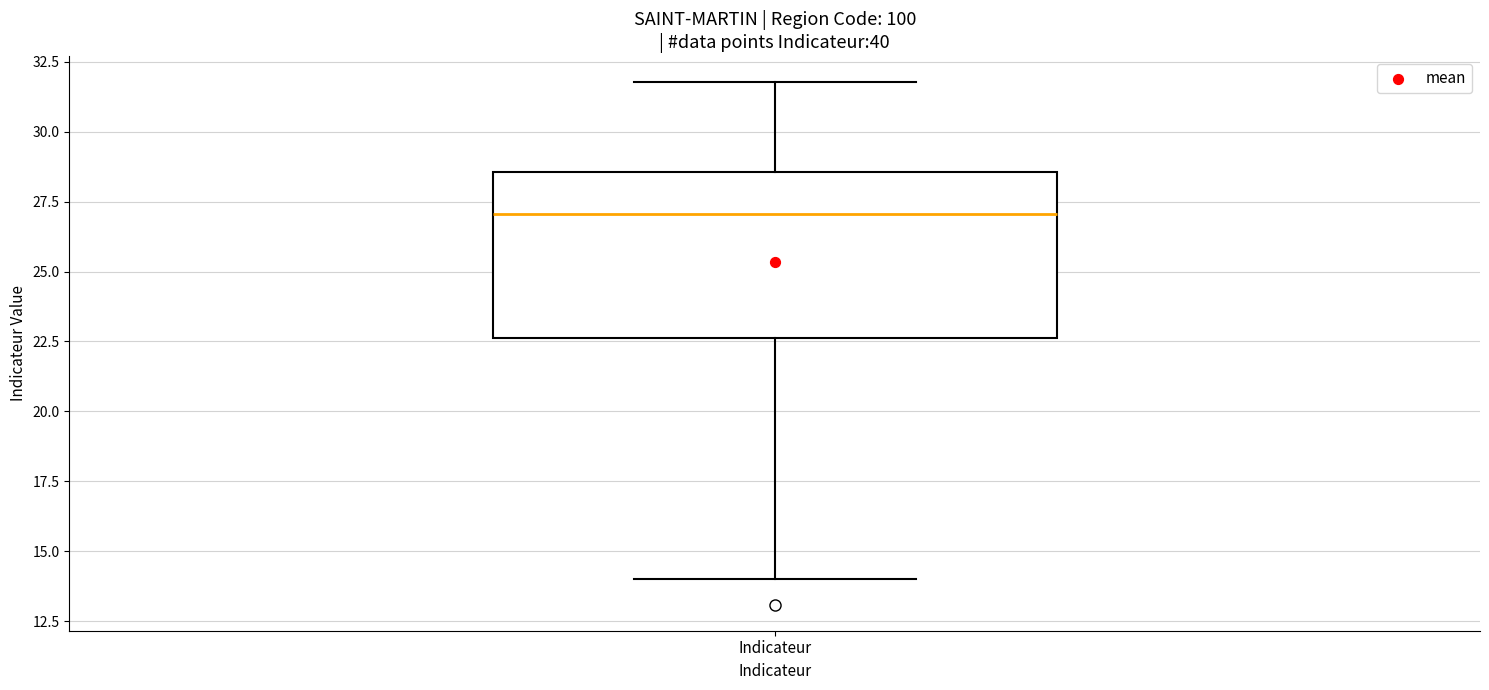

Read this box plot against the y-axis: the position of the median line, the range covered by the box, and the ends of both whiskers. The values are not printed on the chart, so give them approximately, as read against the axis.

median 27.0, box 22.5 to 28.5, whiskers 14.0 to 32.0